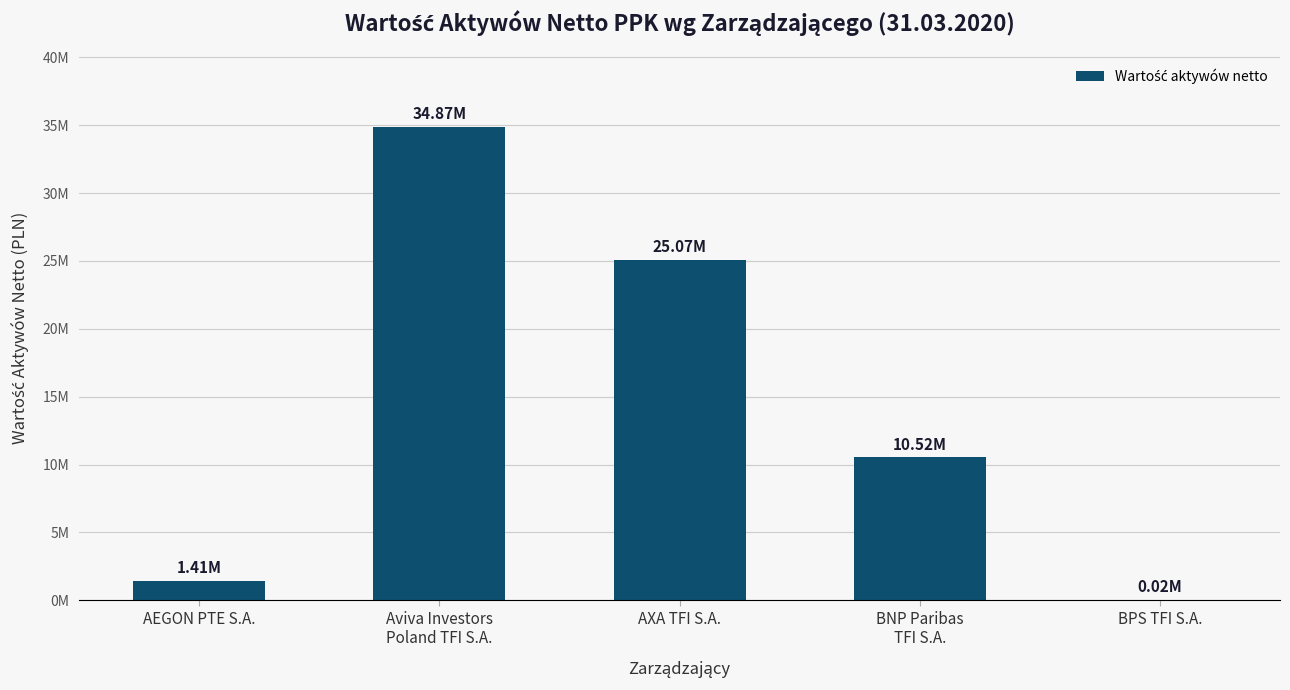

What is the value of the 4th bar from the left?

10519114.2